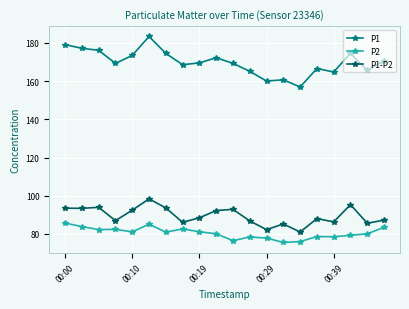

List the series in order of their peak value, highest first.

P1, P1-P2, P2